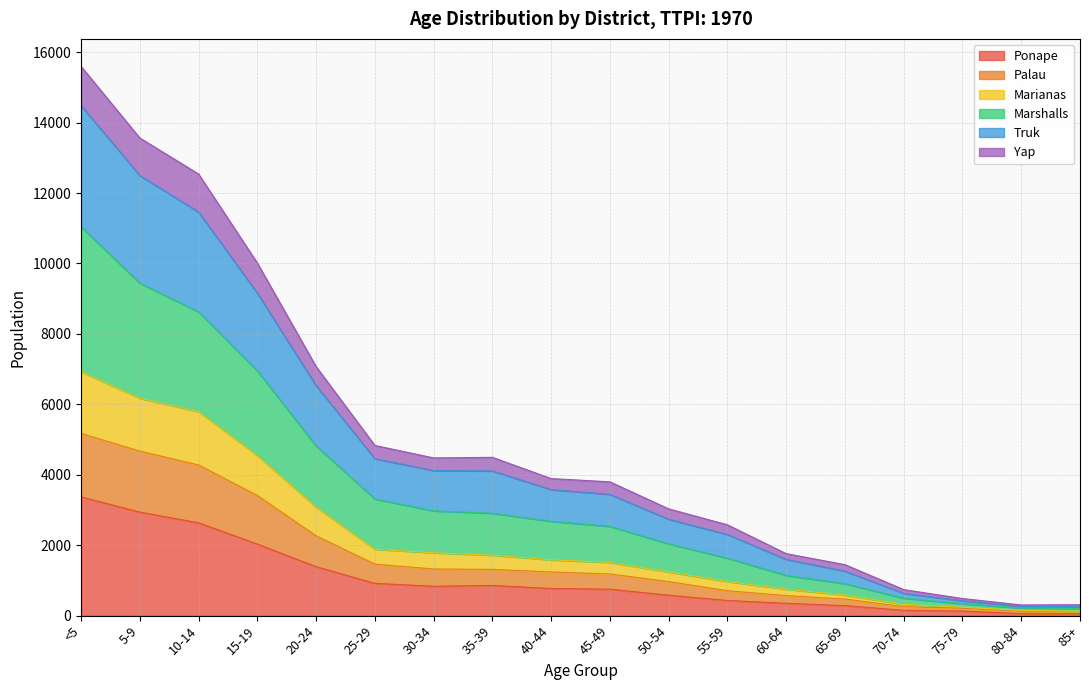

What is the label of the 15th point from the right?

15-19